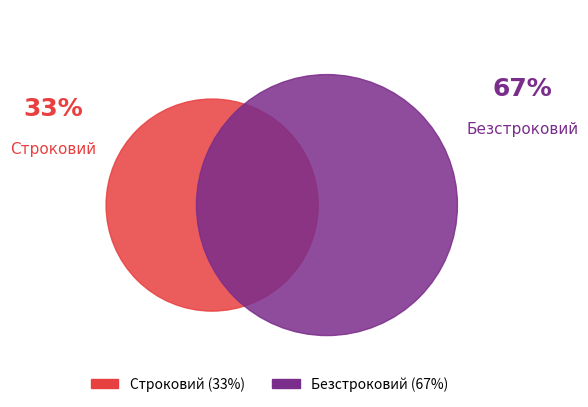

Do Безстроковий and Строковий together represent more than half of the pie?

Yes